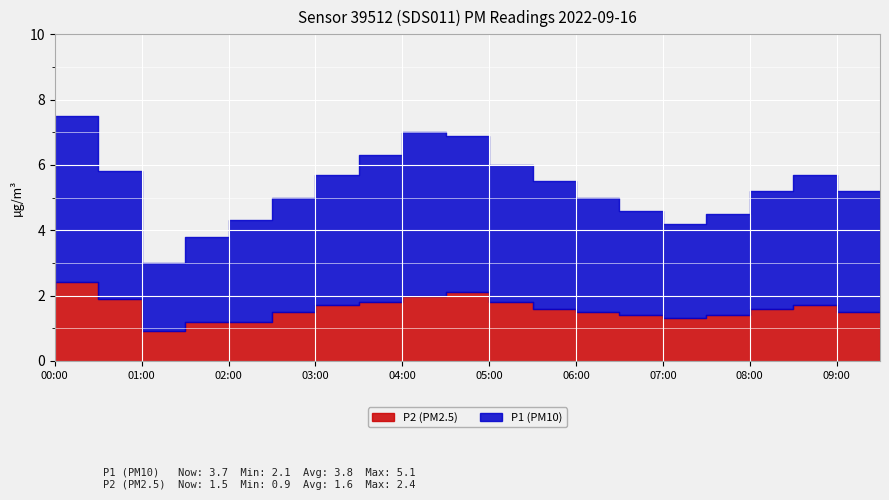

At which category does the chart reach its peak across all series?

00:30